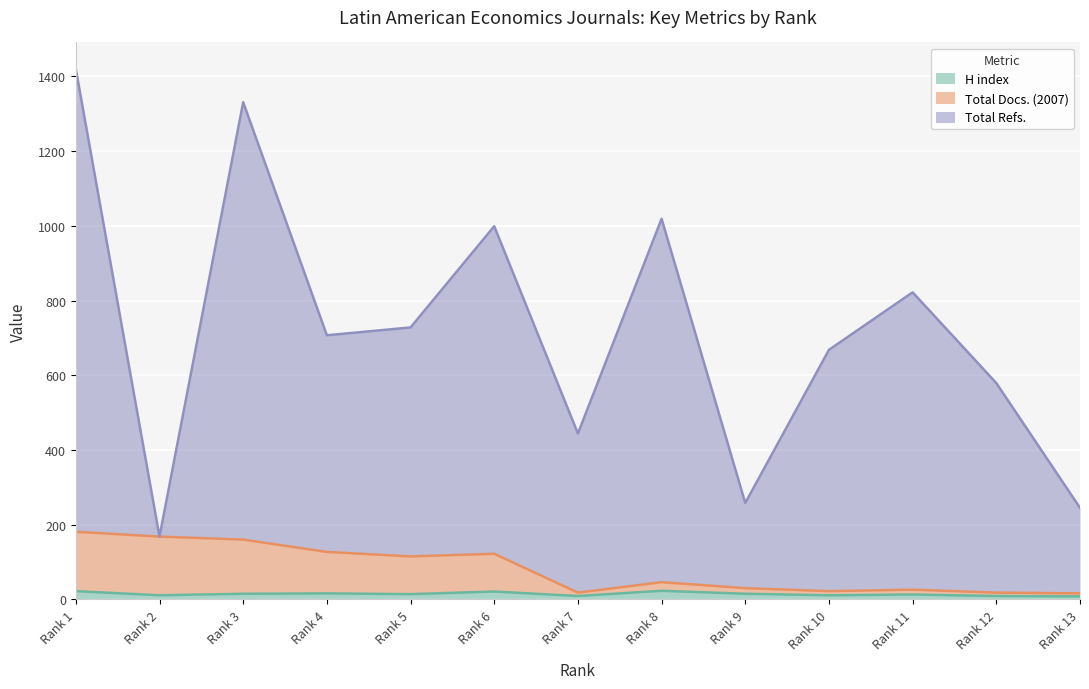

What is the sum of all Total Refs. values?

9388